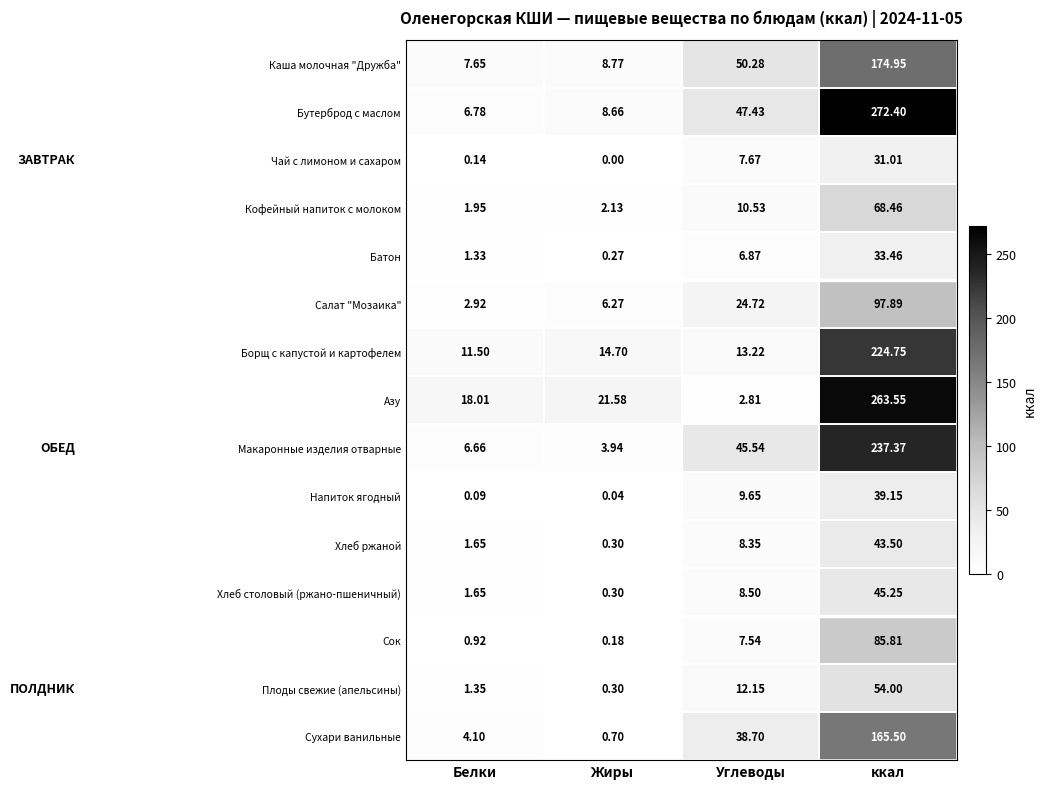

At which category does the chart reach its minimum across all series?

Жиры